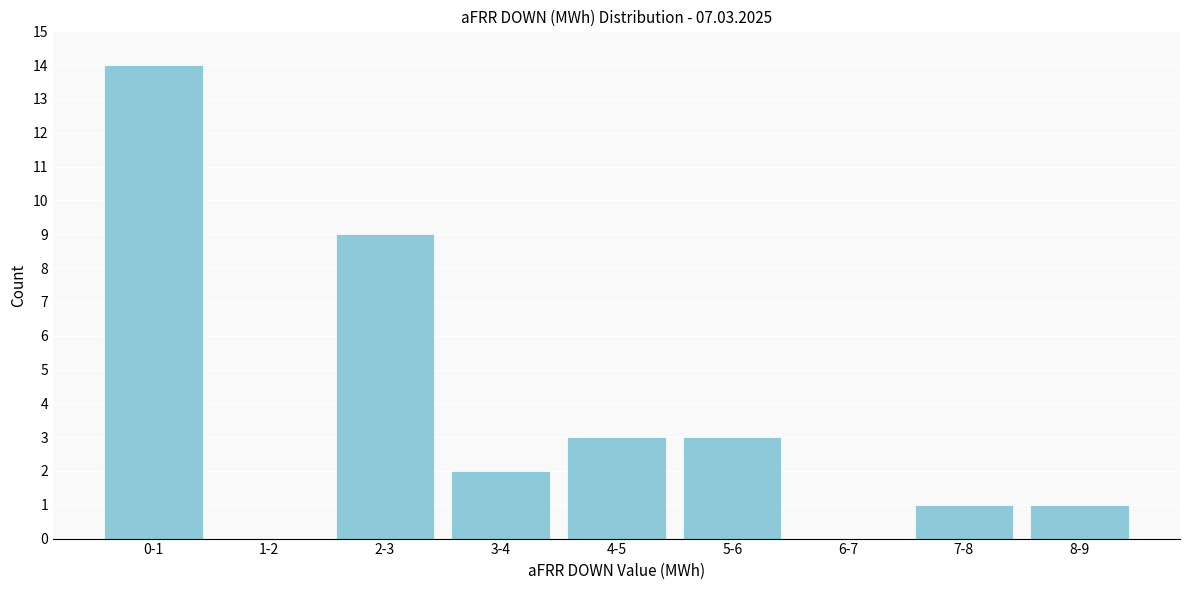

Reading right to left, transcribe all the data shown in this chart.

8-9=1	7-8=1	6-7=0	5-6=3	4-5=3	3-4=2	2-3=9	1-2=0	0-1=14